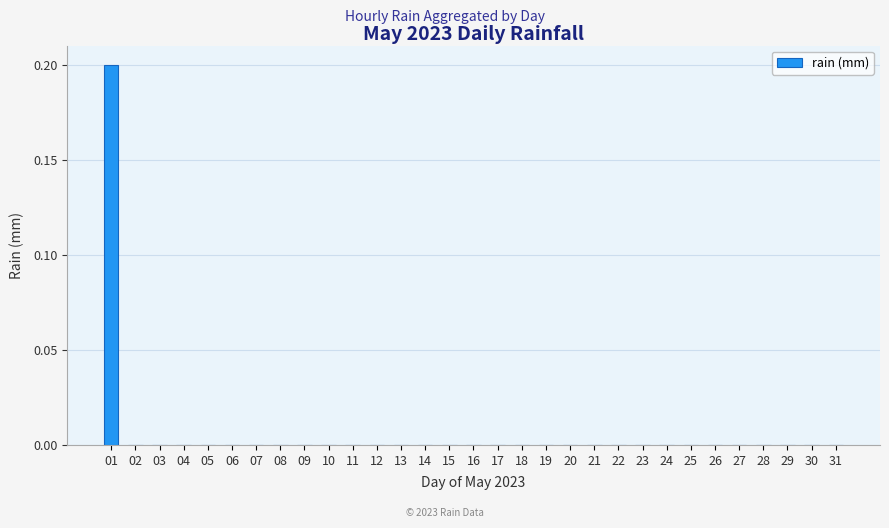

Are the bars horizontal?

No